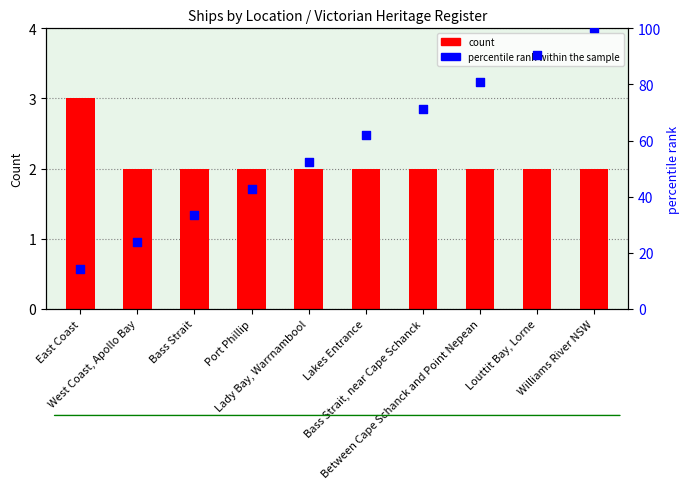

At how many categories does at least one series exceed 39?

7